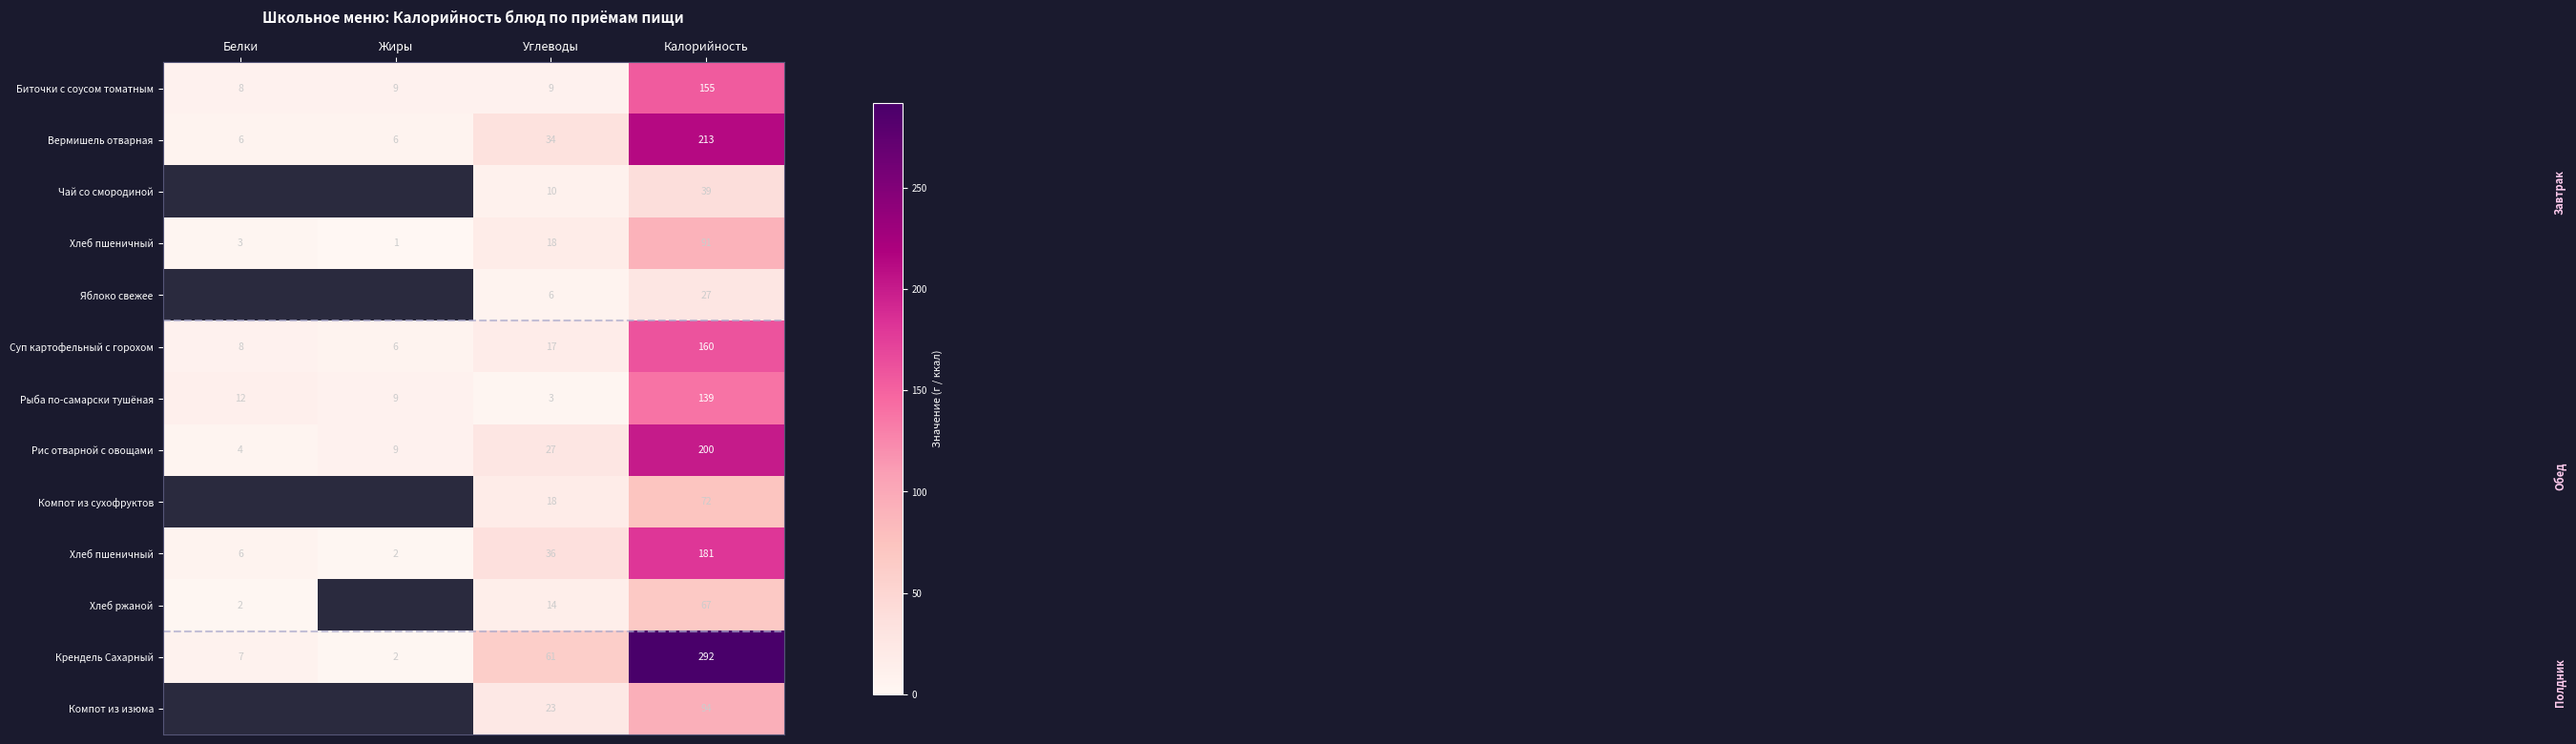

Count the number of categories in the chart.

4